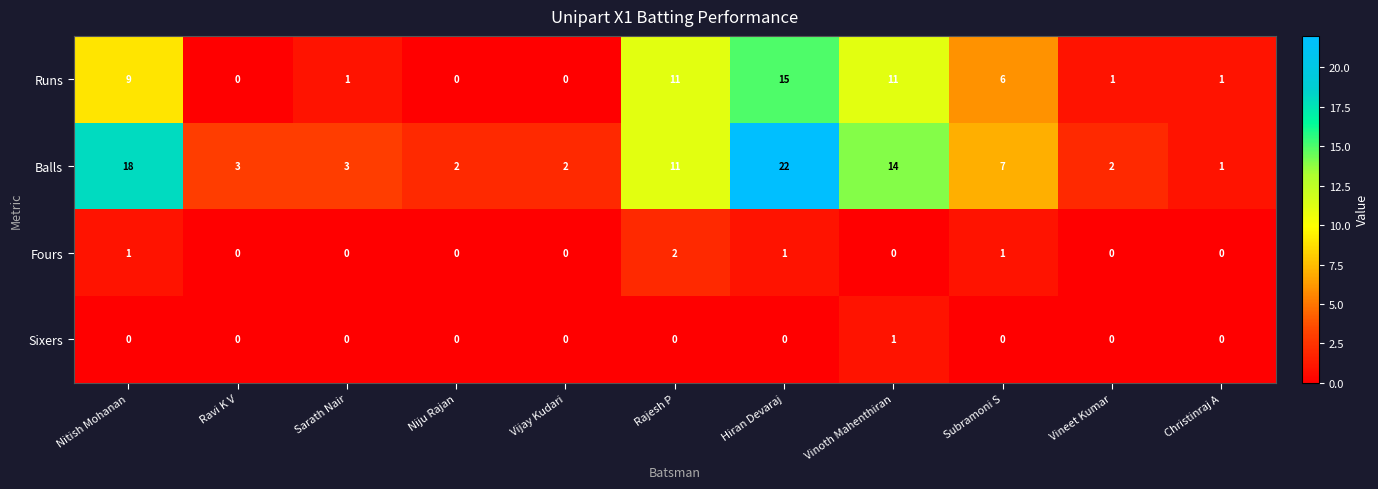

How many Sixers values are between 0 and 1?

11